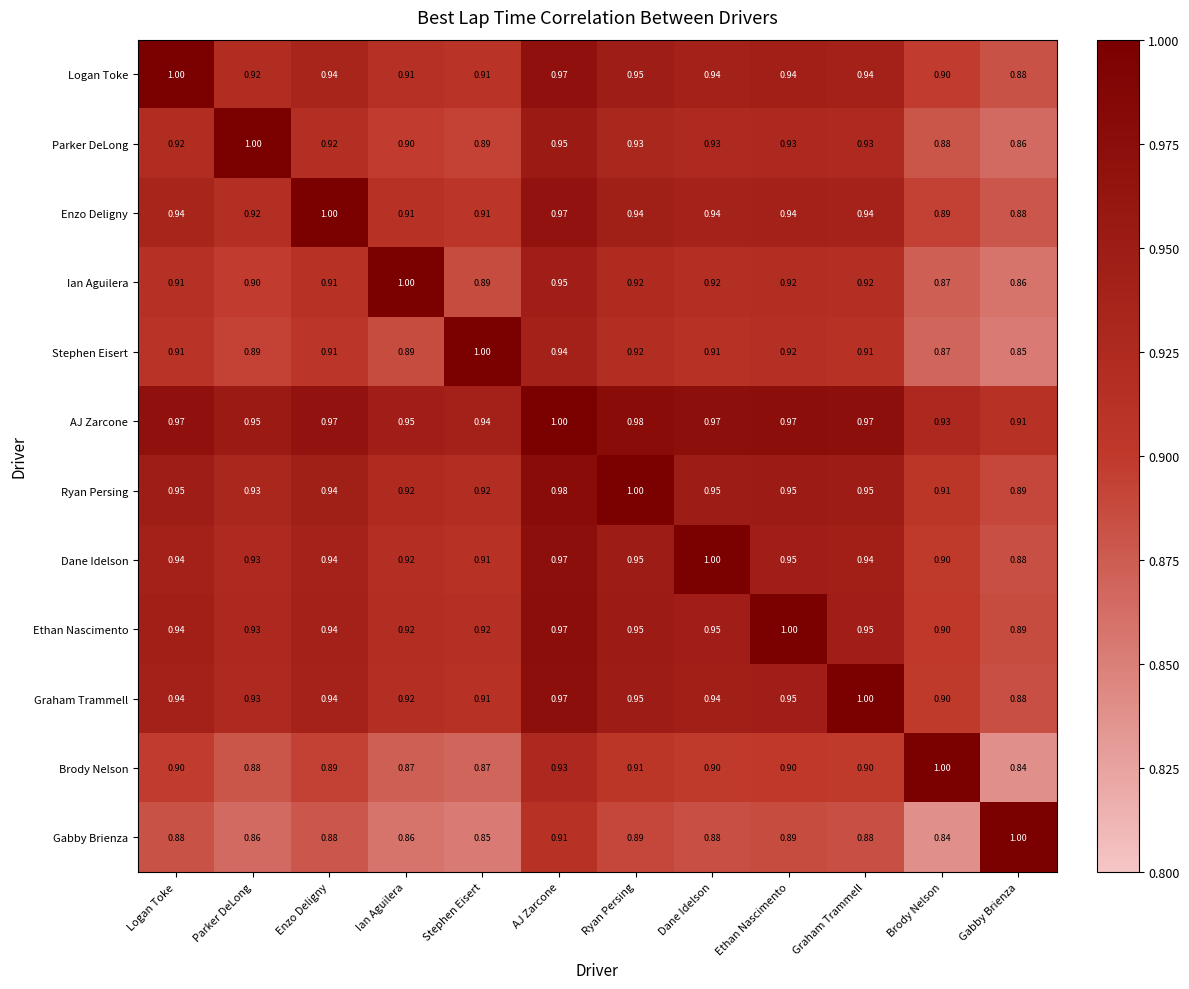

At which label is Ethan Nascimento closest to 0?

Gabby Brienza